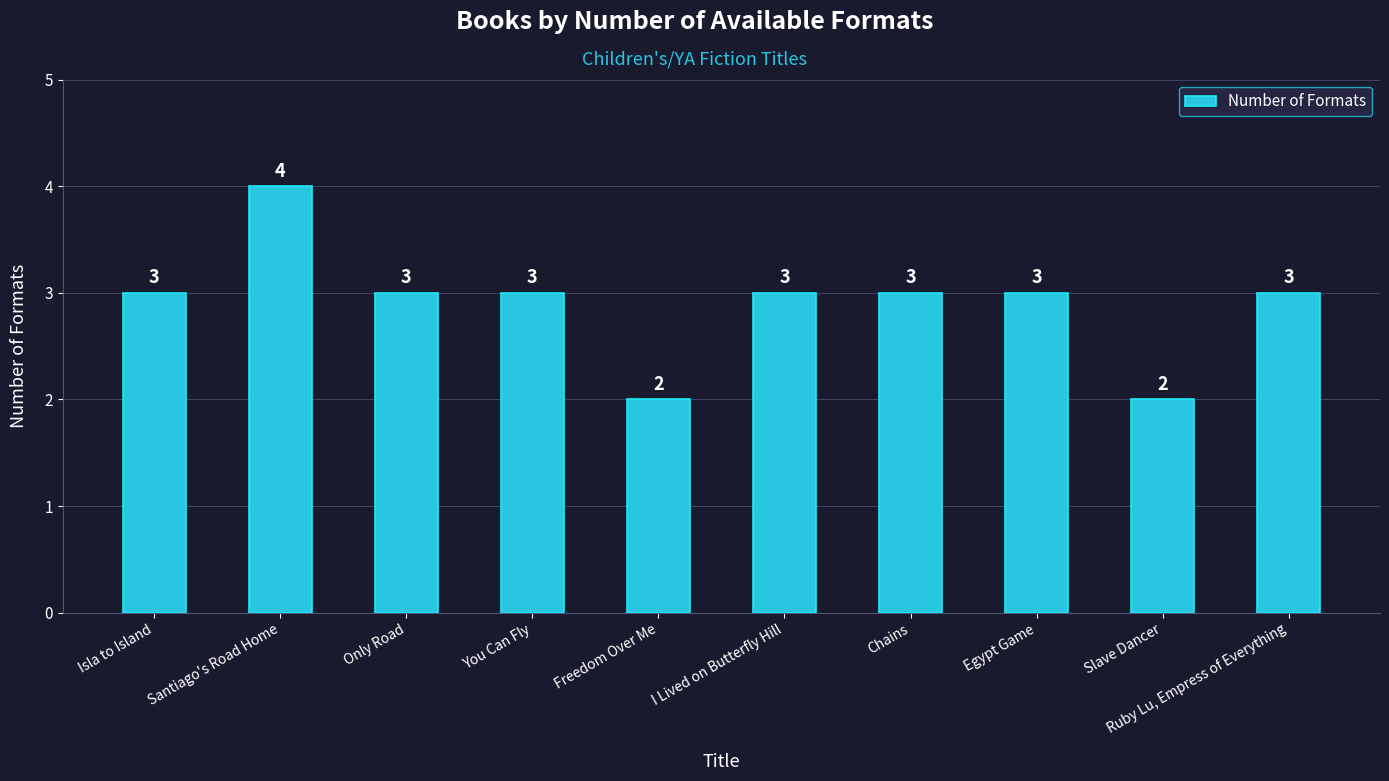

What position from the left is Chains?

7